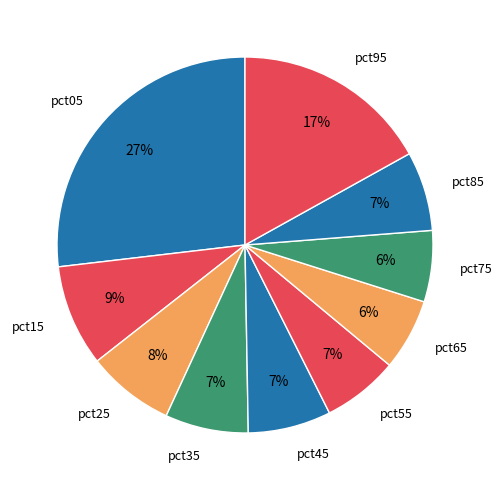

How many segments does this pie chart have?

10